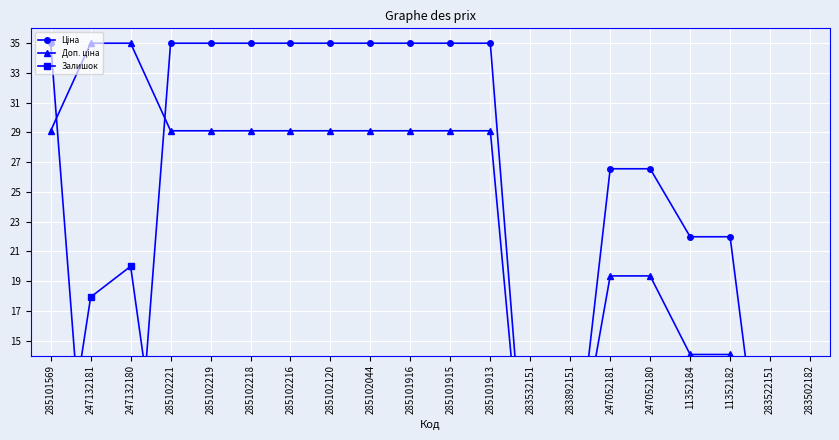

How many lines are shown in the chart?

3